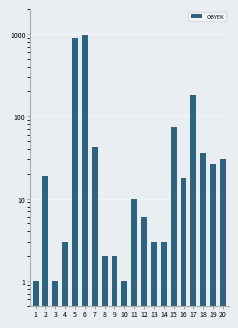

What is the ratio of the value at 3 to the value at 1?

1.0